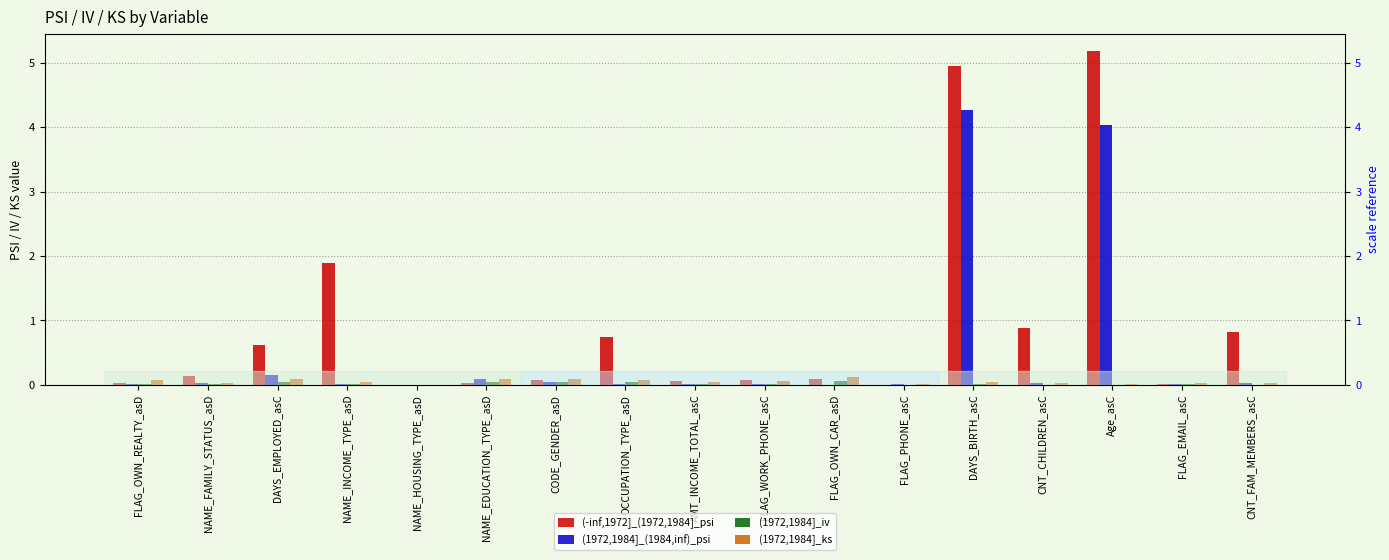

What is the sum of all (1972,1984]_(1984,inf)_psi values?

8.8